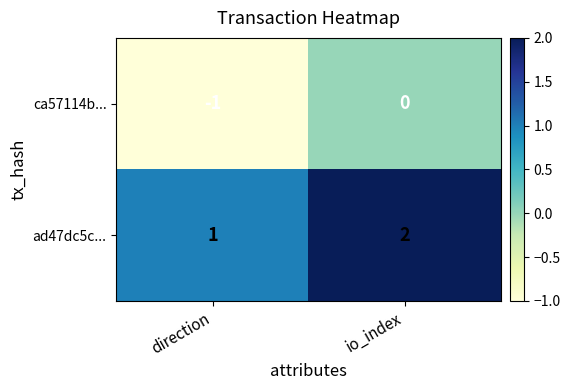

What is the smallest value displayed?

-1